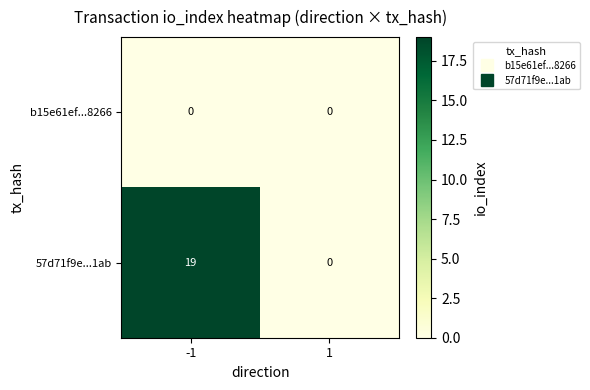

What is the maximum value shown in the chart?

19